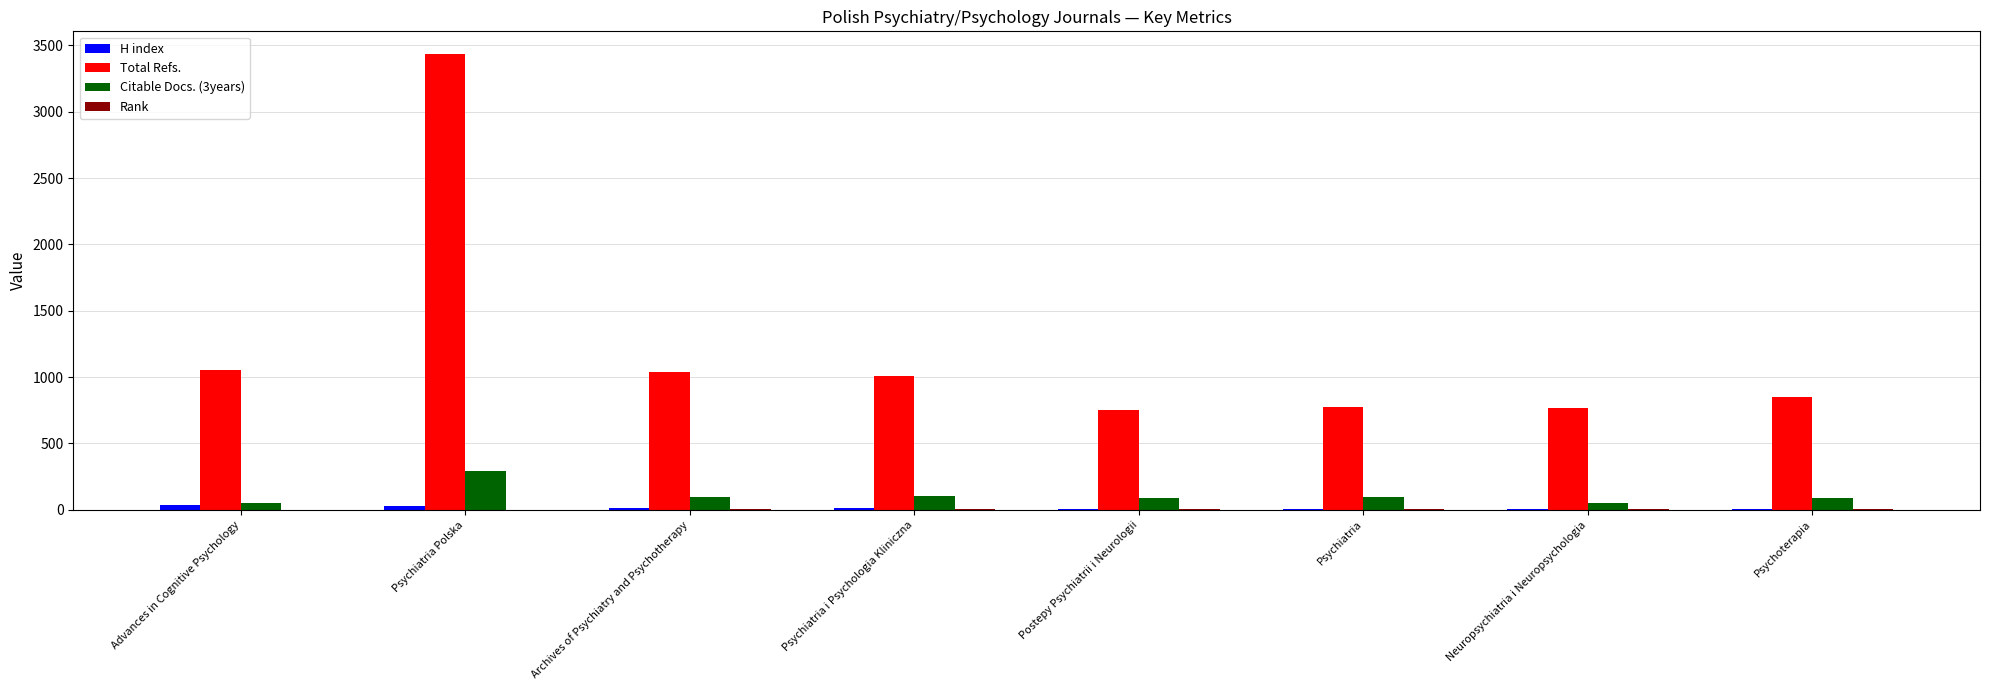

How many data points does each series have?

8